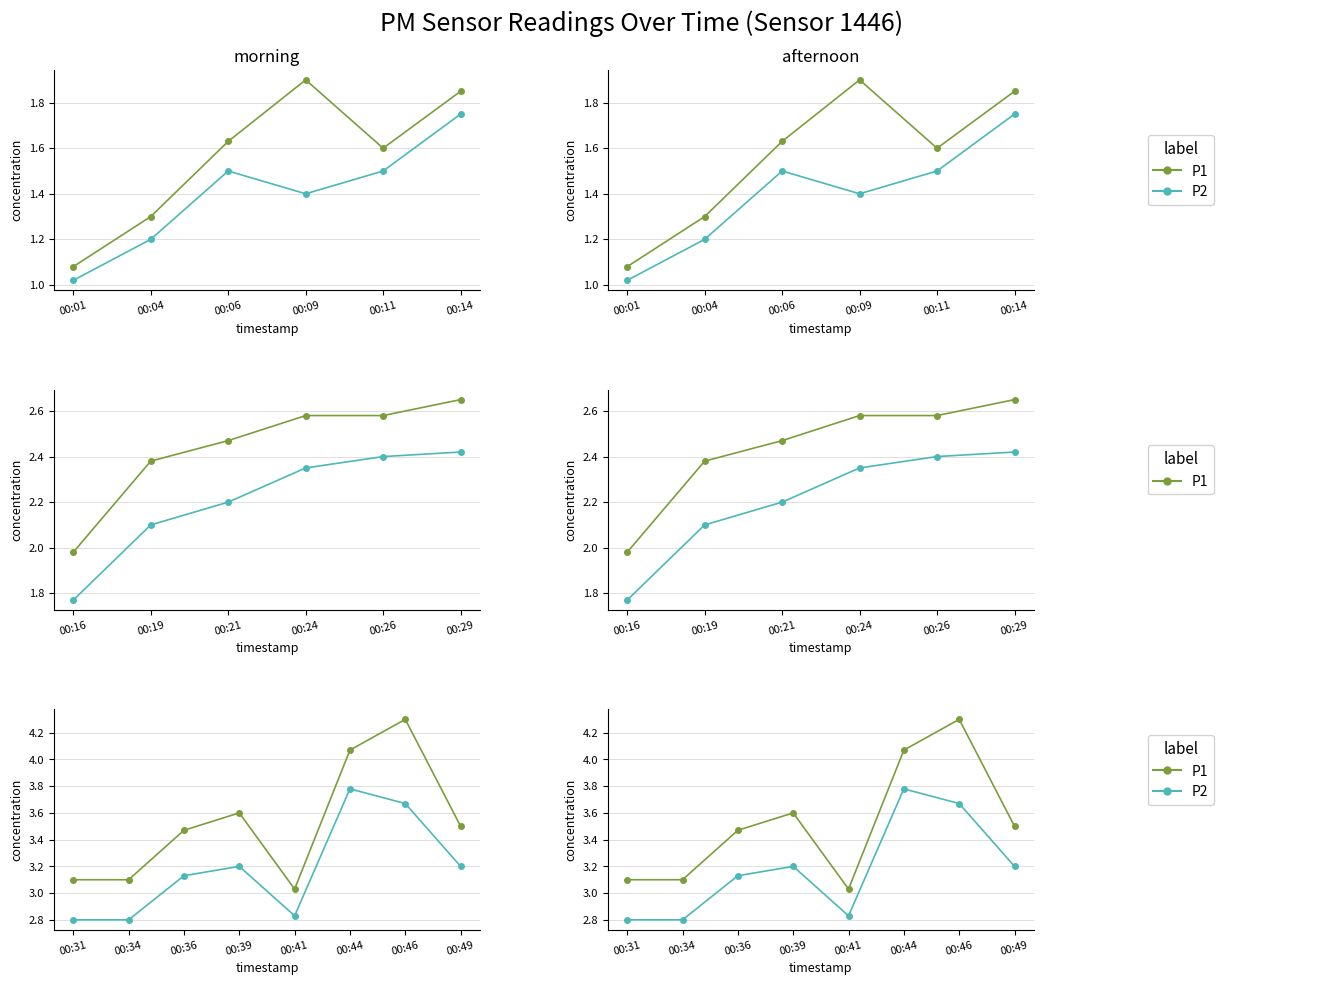

At how many categories does at least one series exceed 3?

8